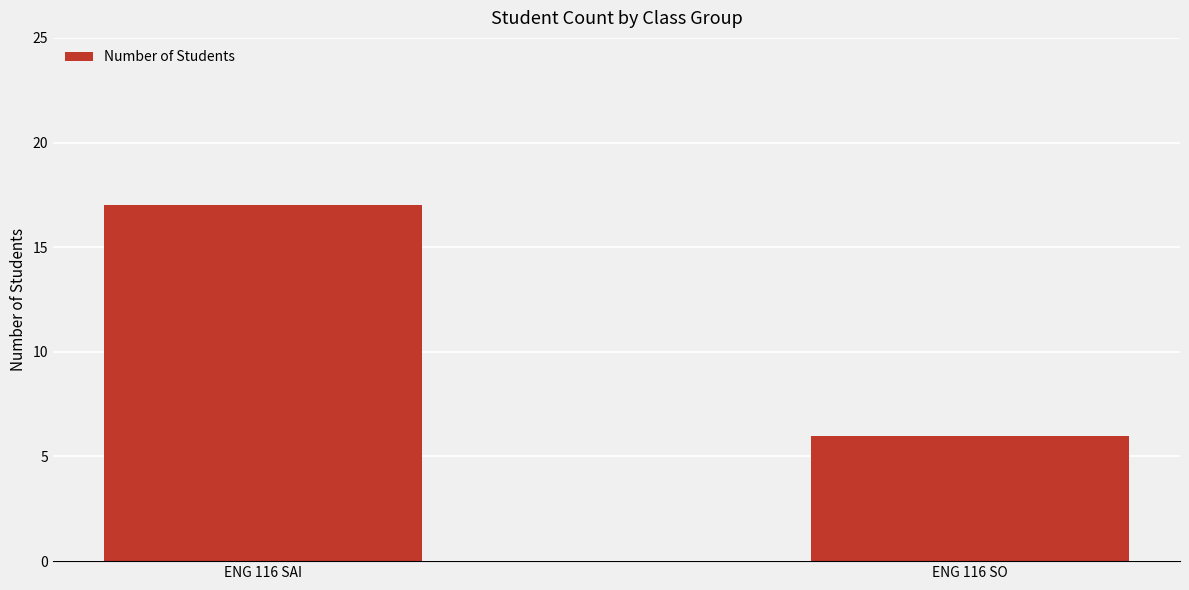

Reading right to left, list all the values displayed in this chart.

6	17